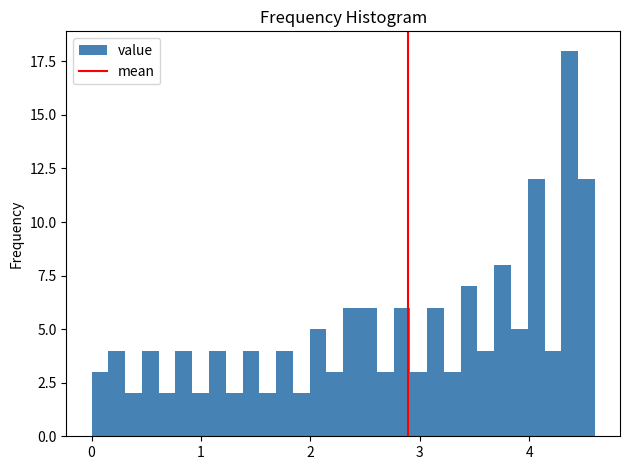

Around what value on the x-axis is the tallest bar? Give the approximate position of its centre, as read against the axis.

4.4